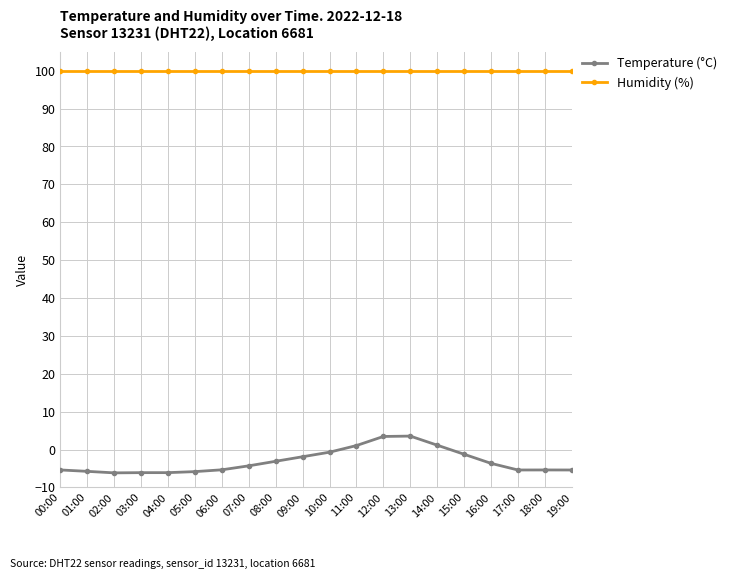

What is the sum of the Humidity (%) values at 09:00 and 14:00?

199.8